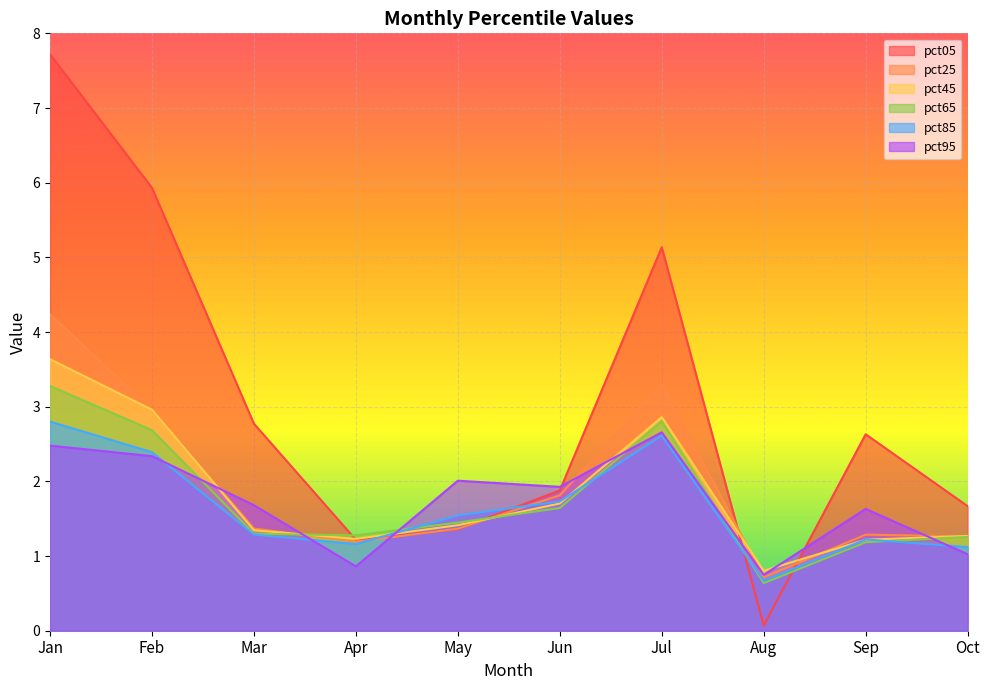

List the series in order of their peak value, lowest first.

pct95, pct85, pct65, pct45, pct25, pct05